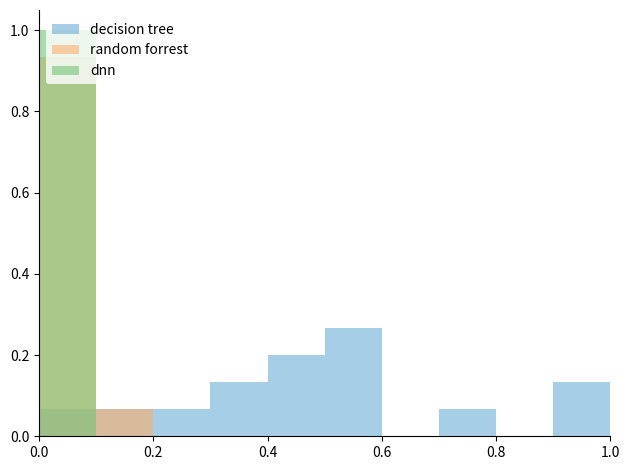

What is the value of the random forrest bar at the 2nd from the left?

0.1